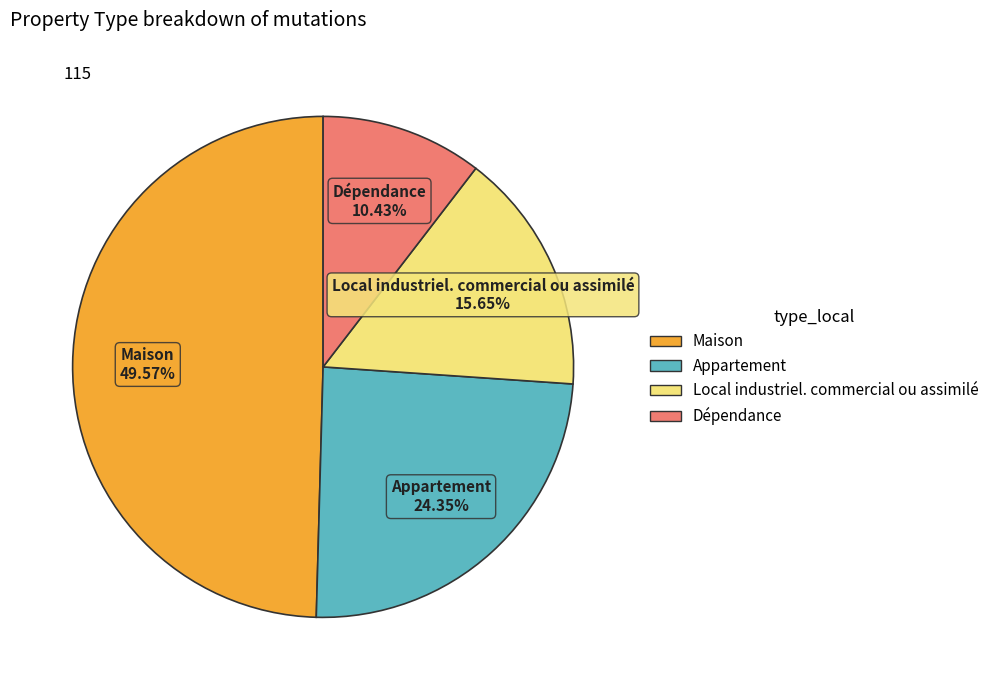

What is the ratio of the value at Dépendance to the value at Appartement?

0.4